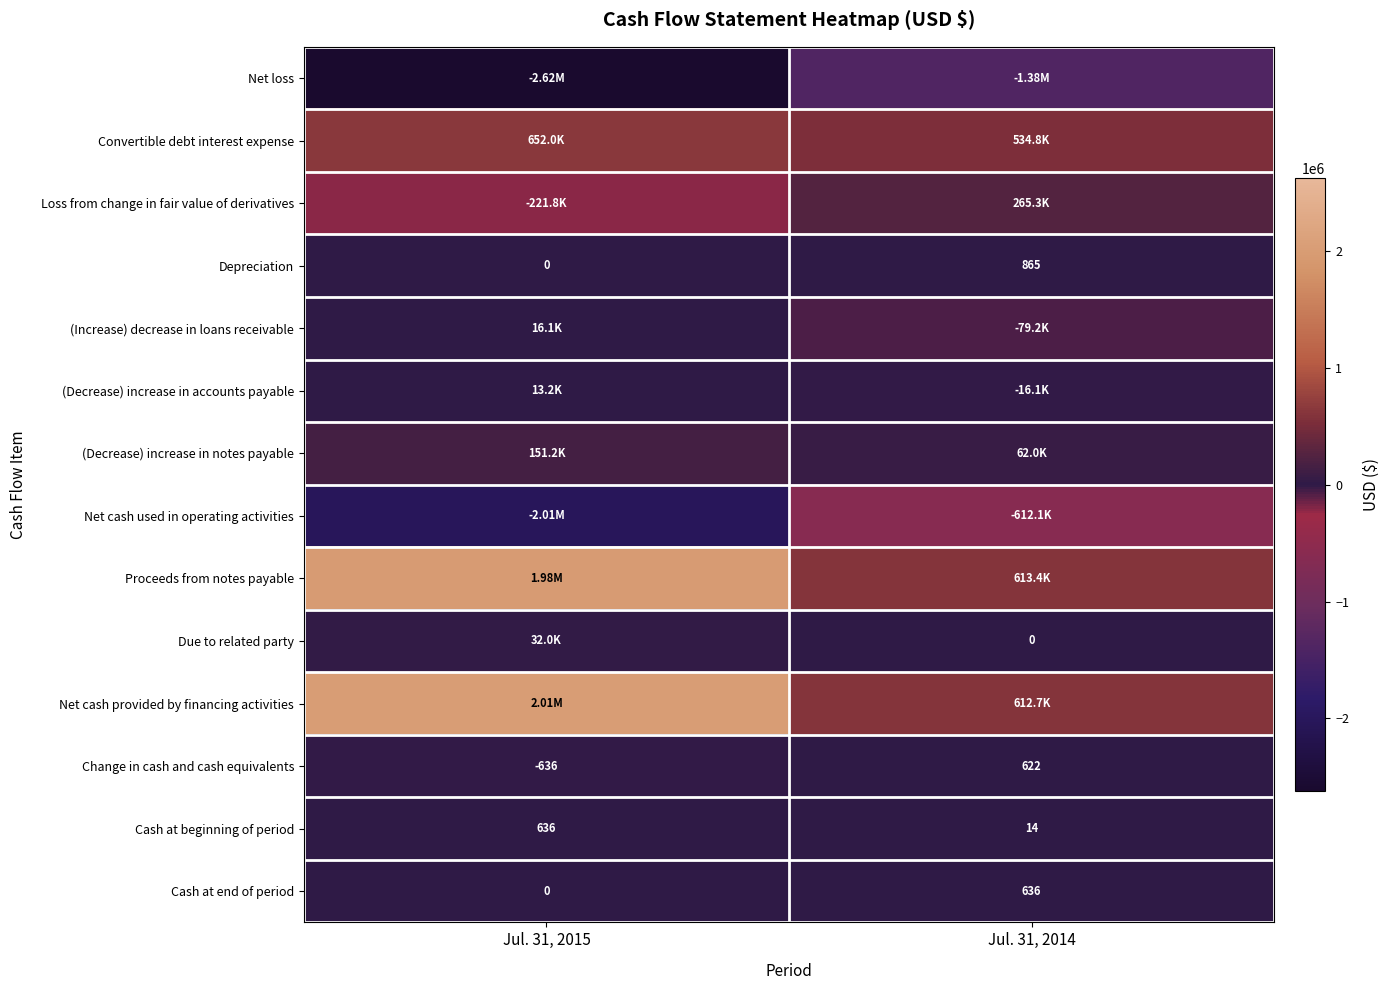

What is the maximum value shown in the chart?

2010000